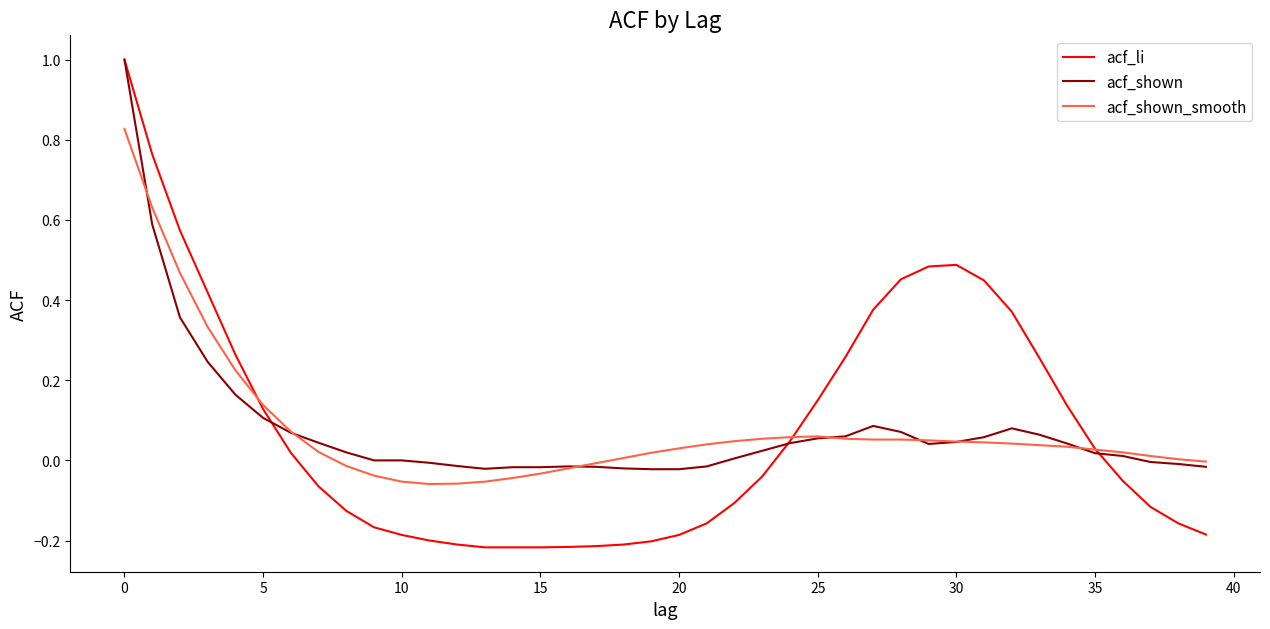

What is the maximum value shown in the chart?

1.0